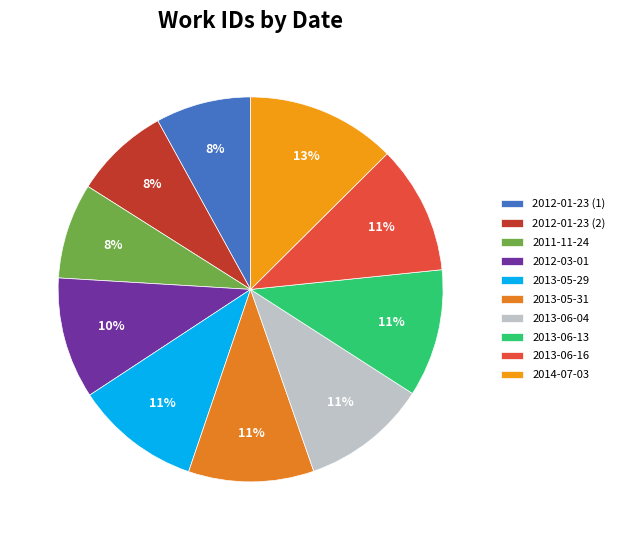

To the nearest percent, what is the difference between the 2014-07-03 and 2013-06-04 slice percentages?

2%